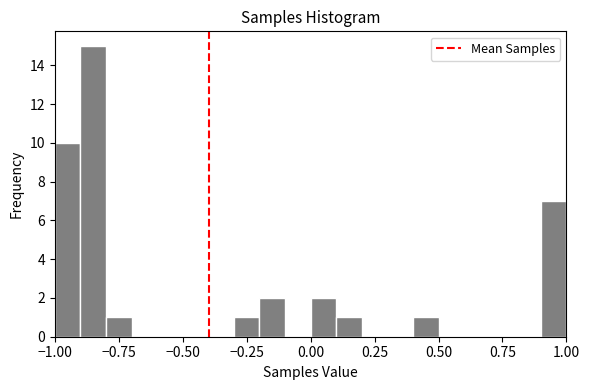

Read against the x-axis, roughly where is the centre of the tallest bar?

-0.85